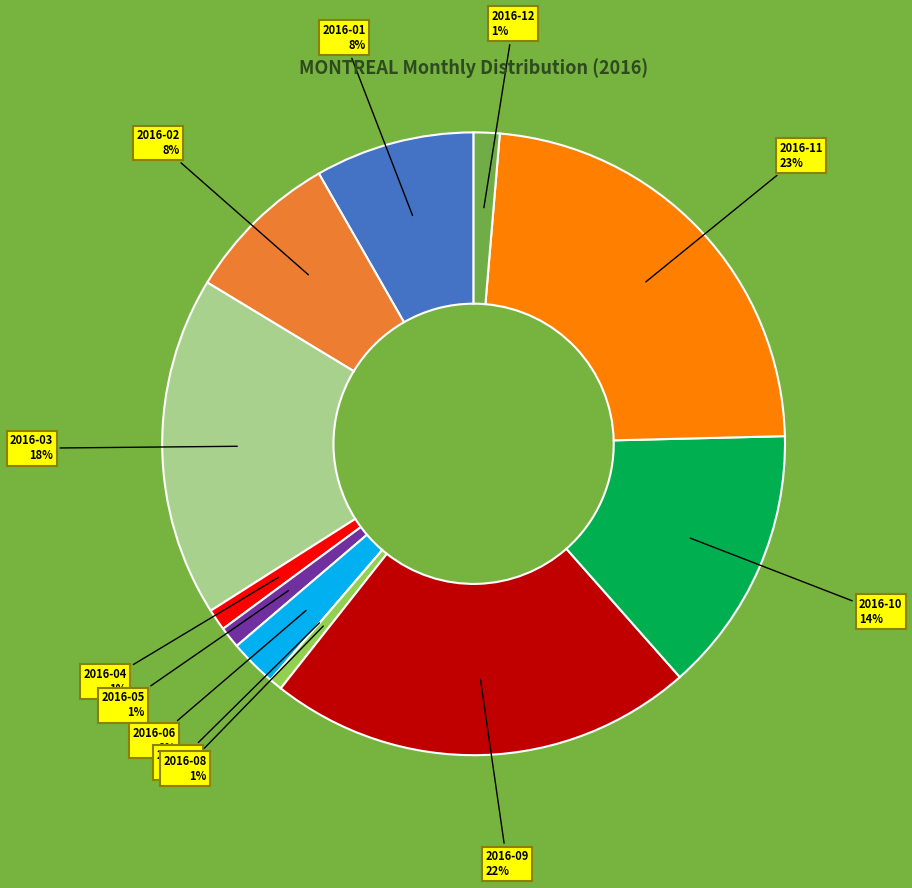

To the nearest percent, what is the average slice percentage?

8%